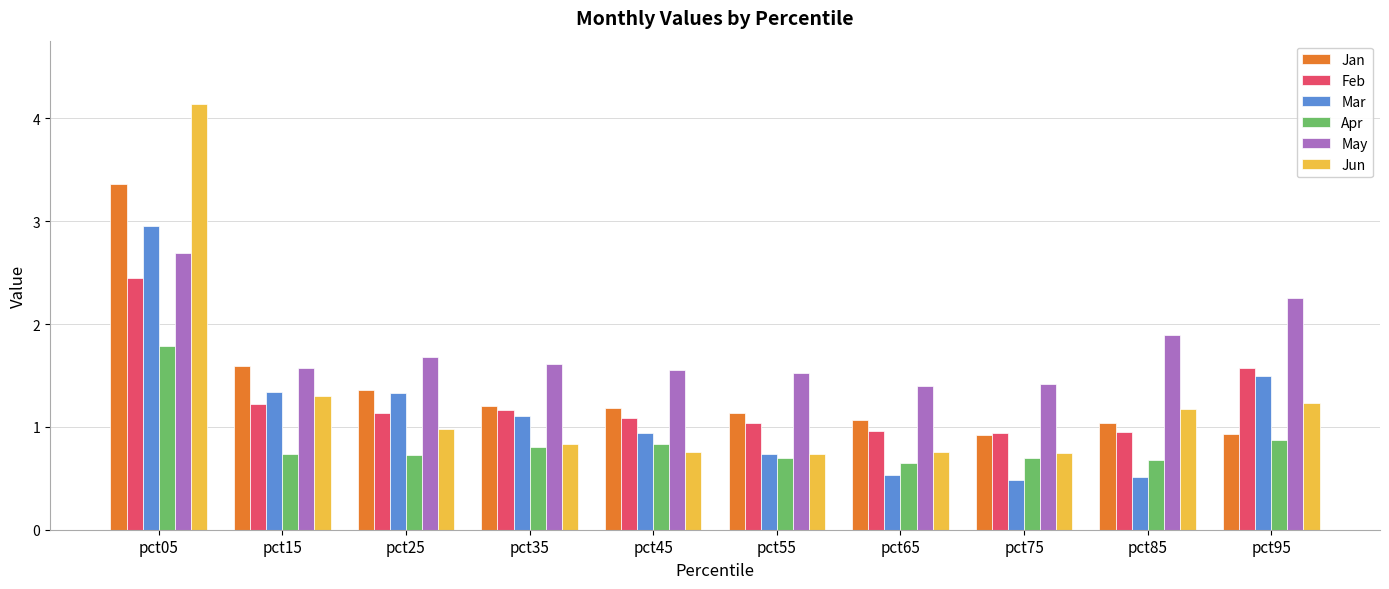

Is the value of Mar at pct25 greater than the value of Feb at pct95?

No